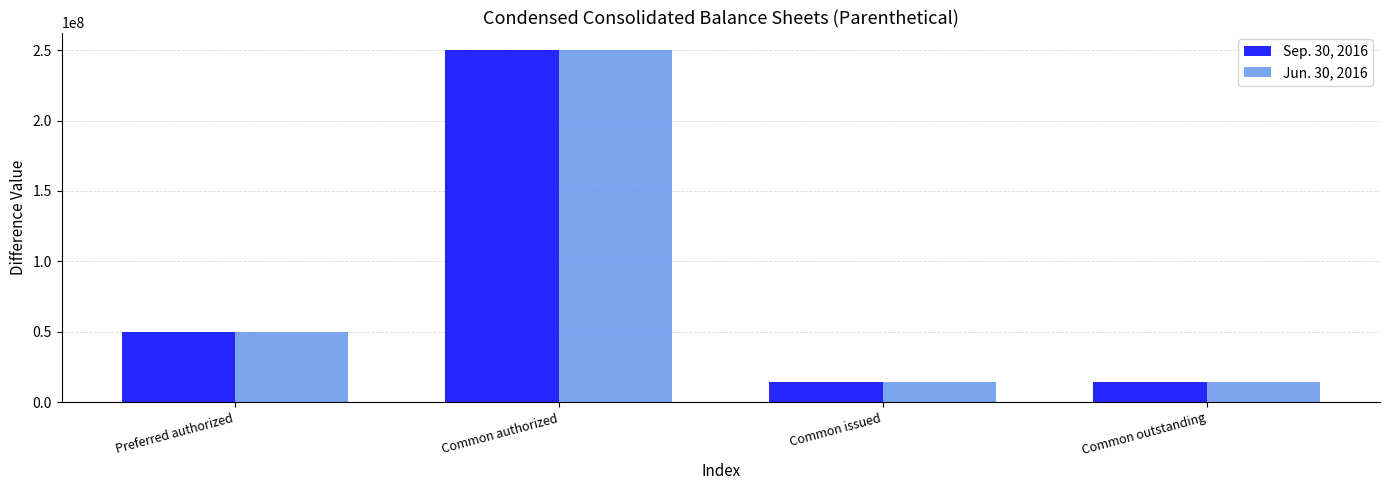

True or false: Jun. 30, 2016 has a value of 14028000 at Common issued.

True